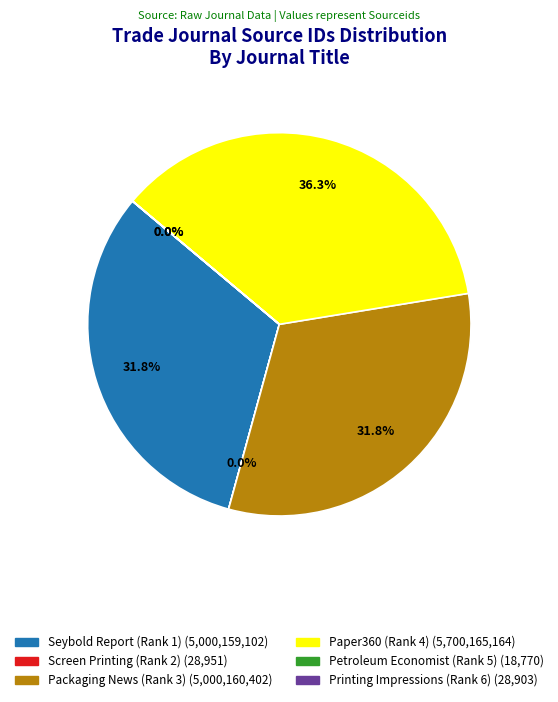

Does Seybold Report (Rank 1) represent more than half of the total?

No